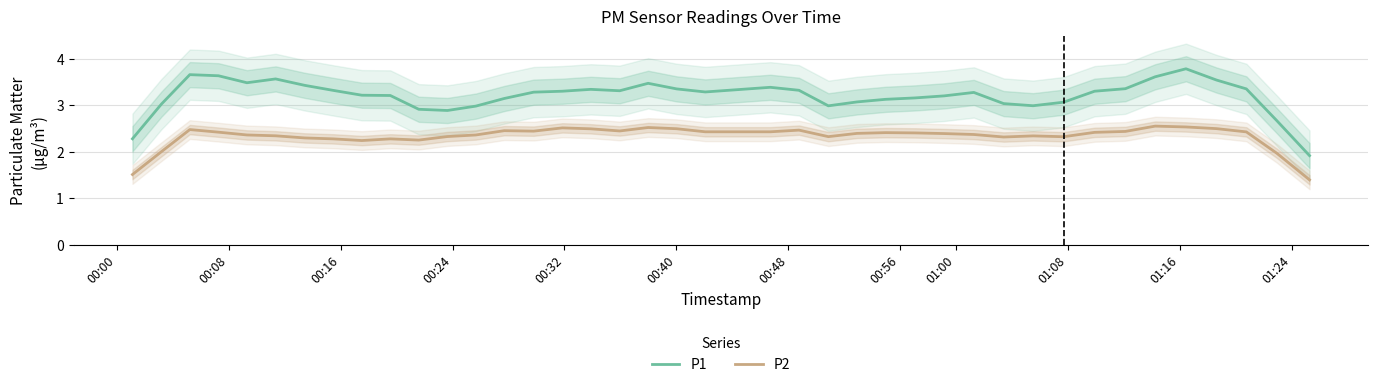

True or false: P1 and P2 intersect in this chart.

False